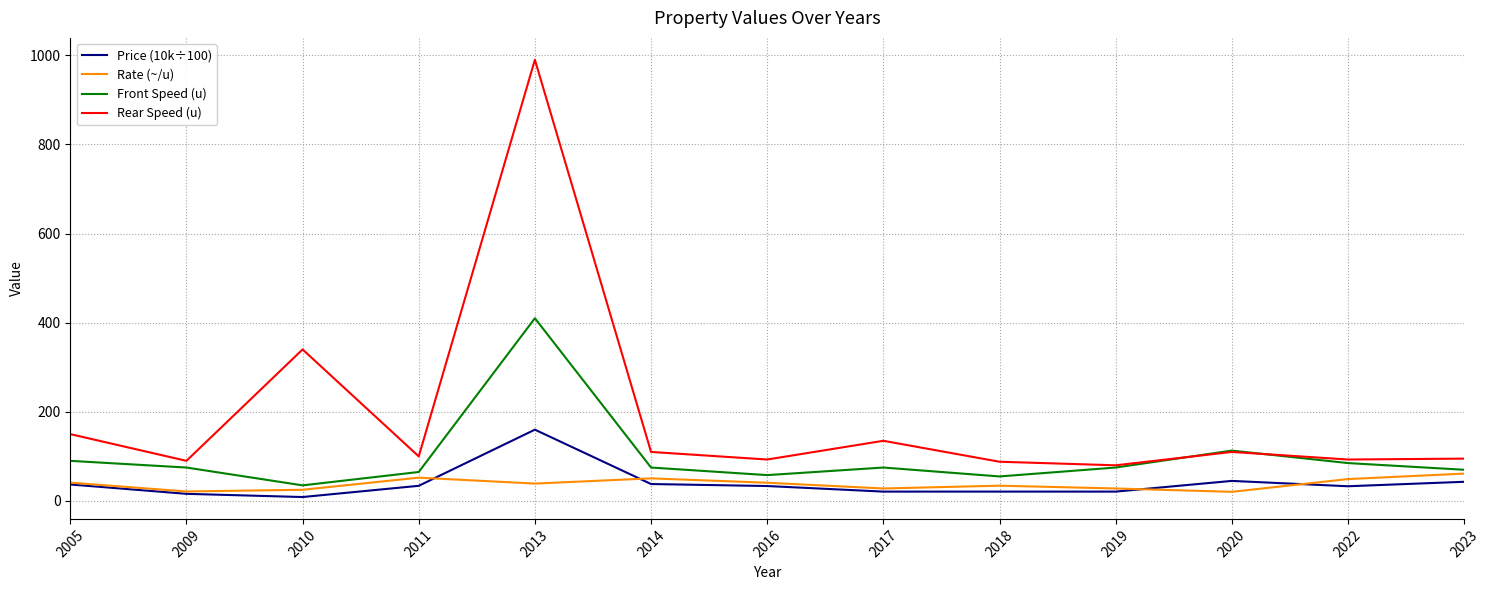

At which category does the chart reach its peak across all series?

2013